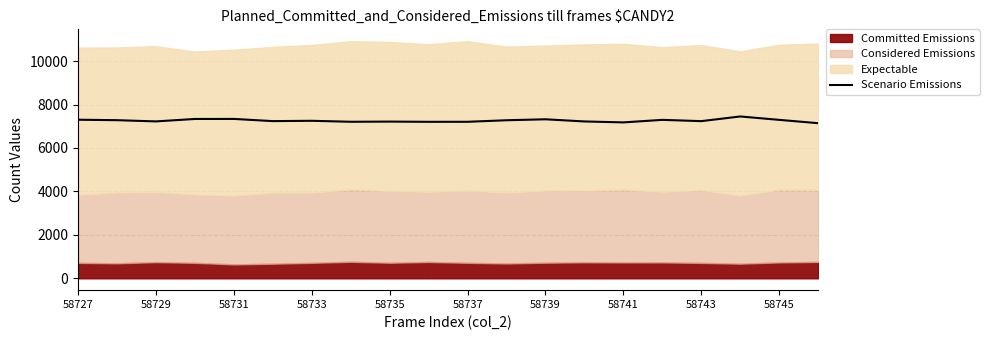

What is the highest value of the Scenario Emissions series?

7451